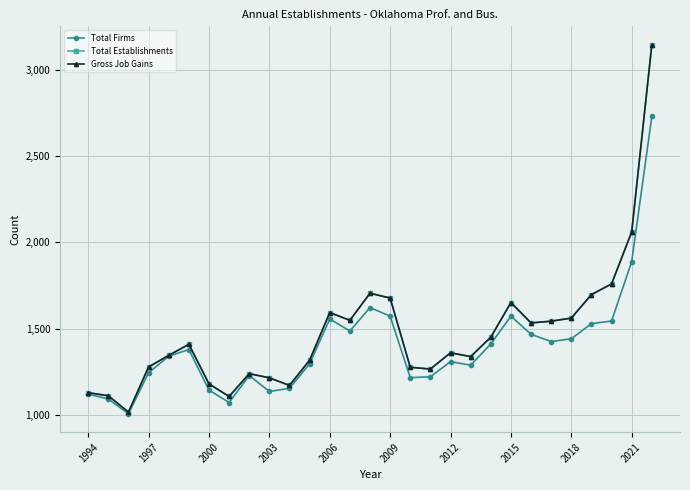

What is the minimum value for Total Establishments?

1016